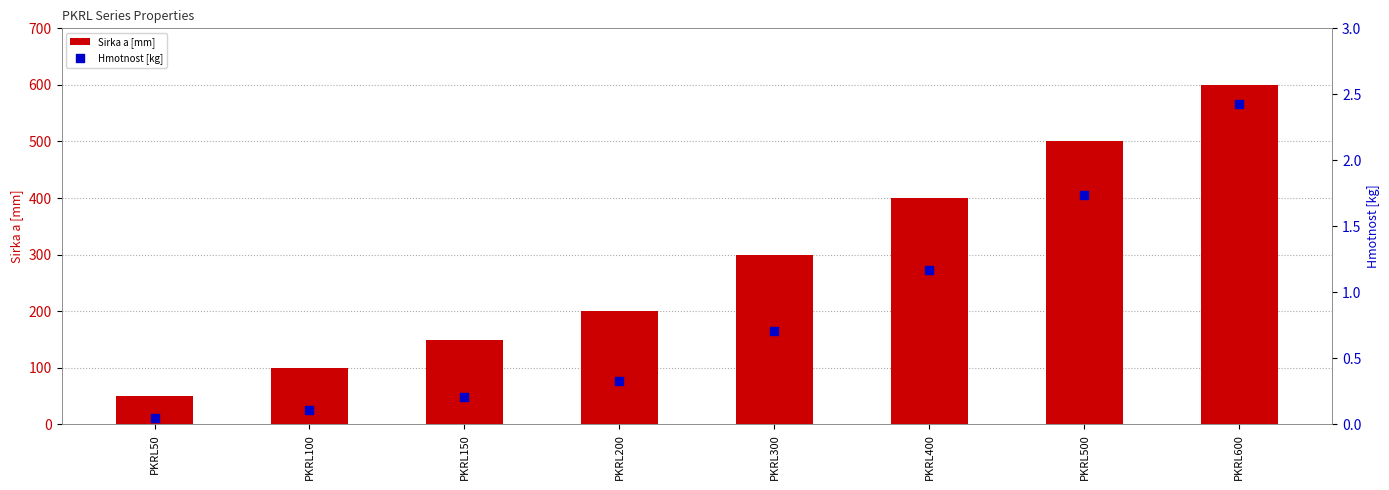

At how many categories does at least one series exceed 187?

5